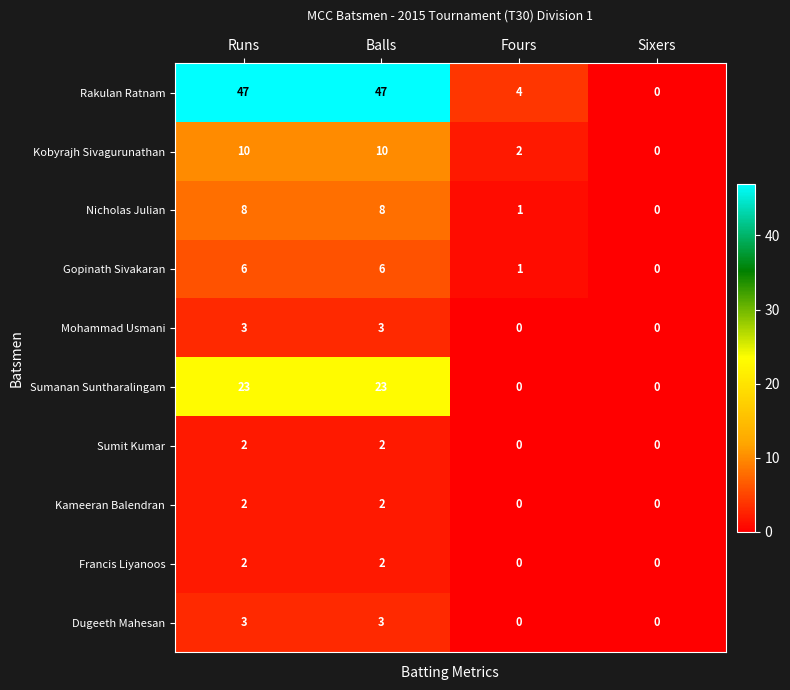

What is the difference between the highest and lowest values at Balls?

45